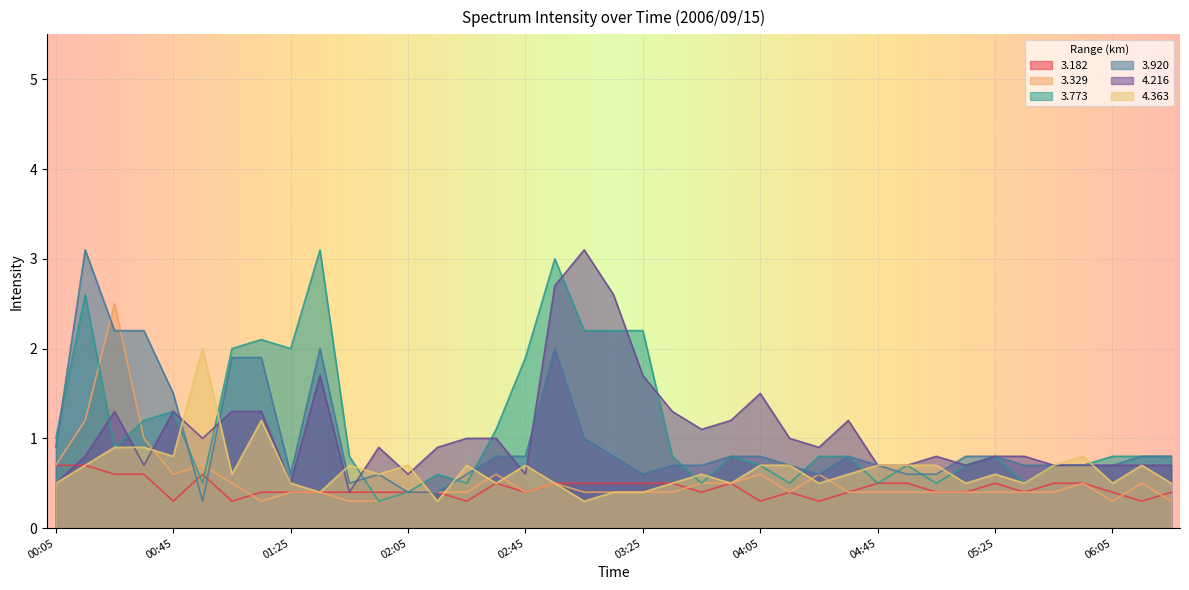

Between 03:35 and 01:25, which is larger?

03:35